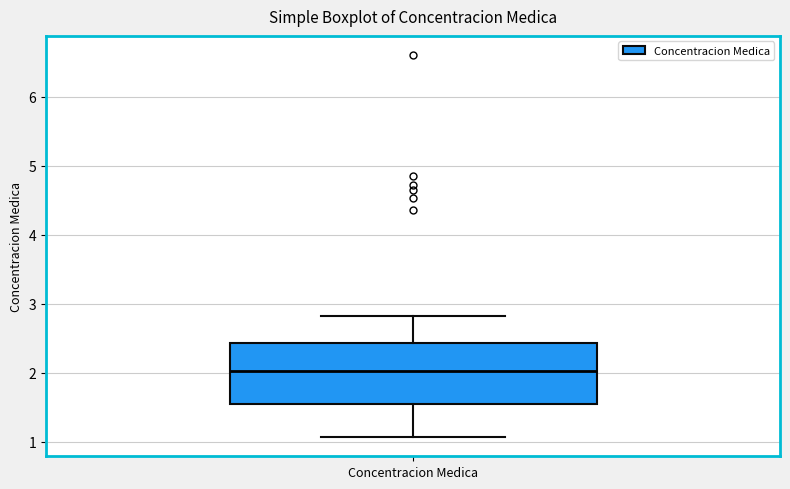

Transcribe this box plot: give where the median line is, the range the box spans, and where the two whiskers end, as read against the y-axis. The values are not printed on the chart, so give them approximately, as read against the axis.

median 2.0, box 1.5 to 2.4, whiskers 1.1 to 2.8